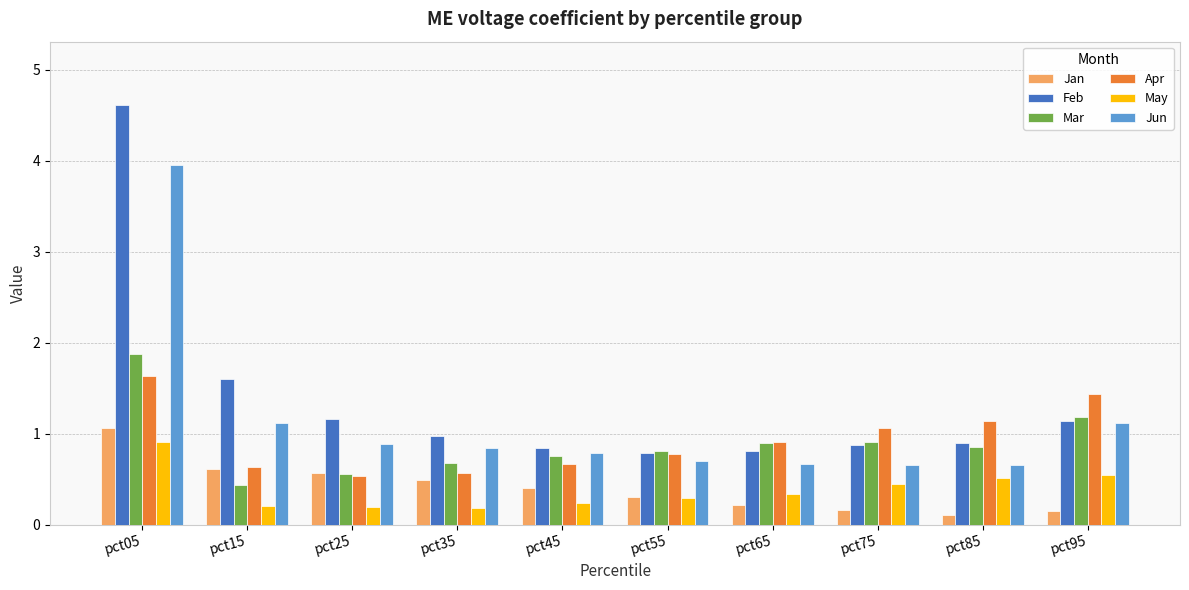

What value does the May series have at pct55?

0.3